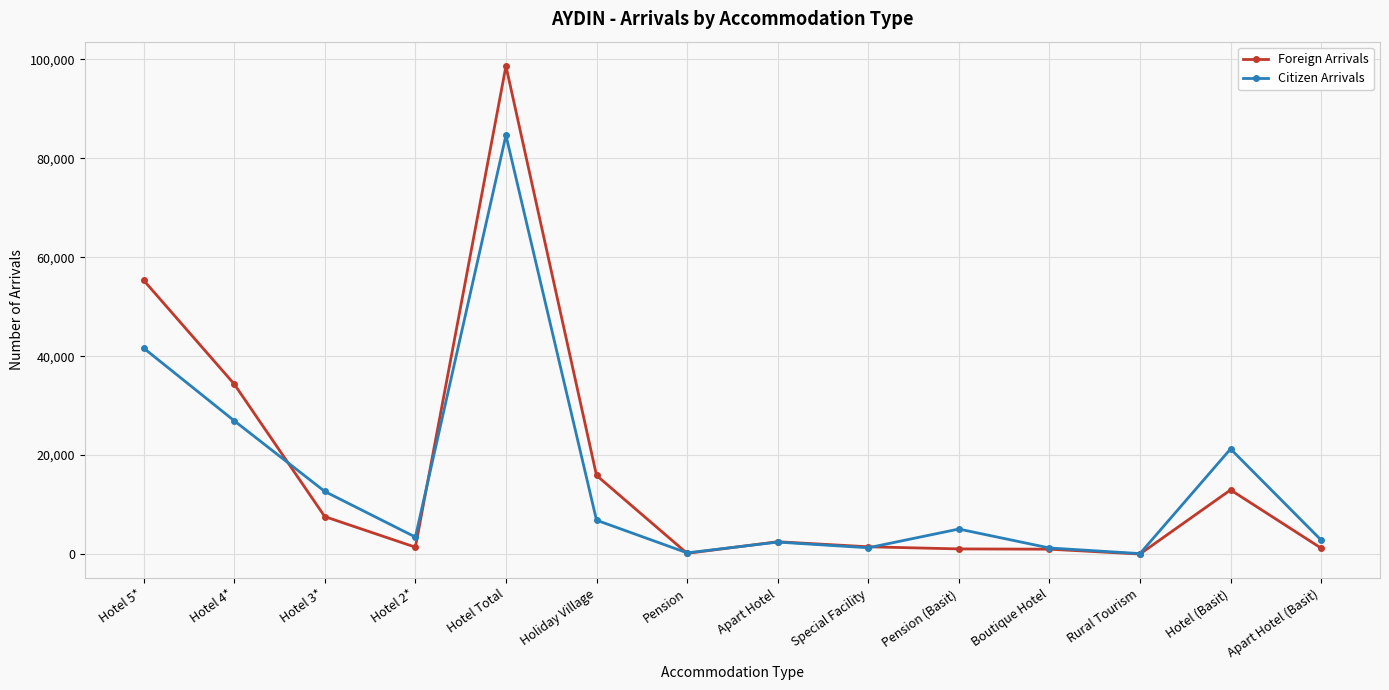

What is the average value of the Foreign Arrivals series?

16674